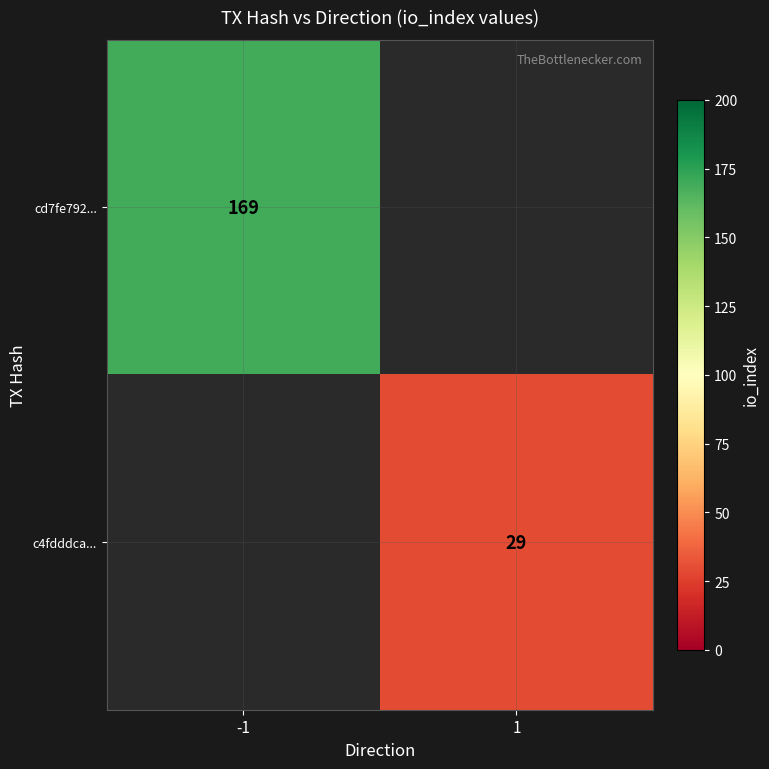

At how many categories does at least one series exceed 8?

2